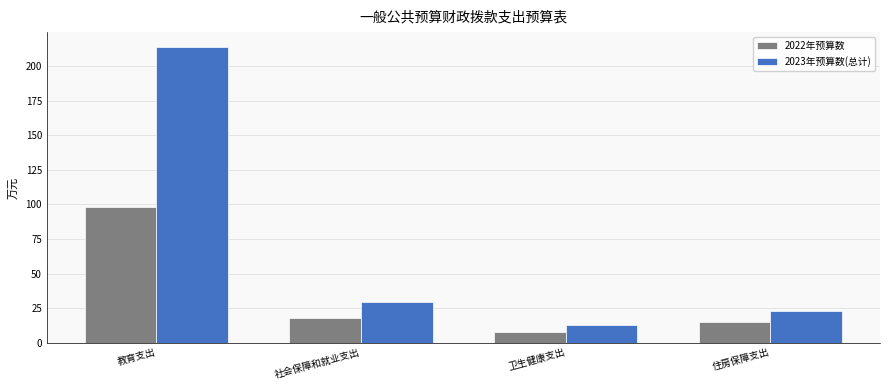

Where is 2023年预算数(总计) nearest to the value 113?

社会保障和就业支出